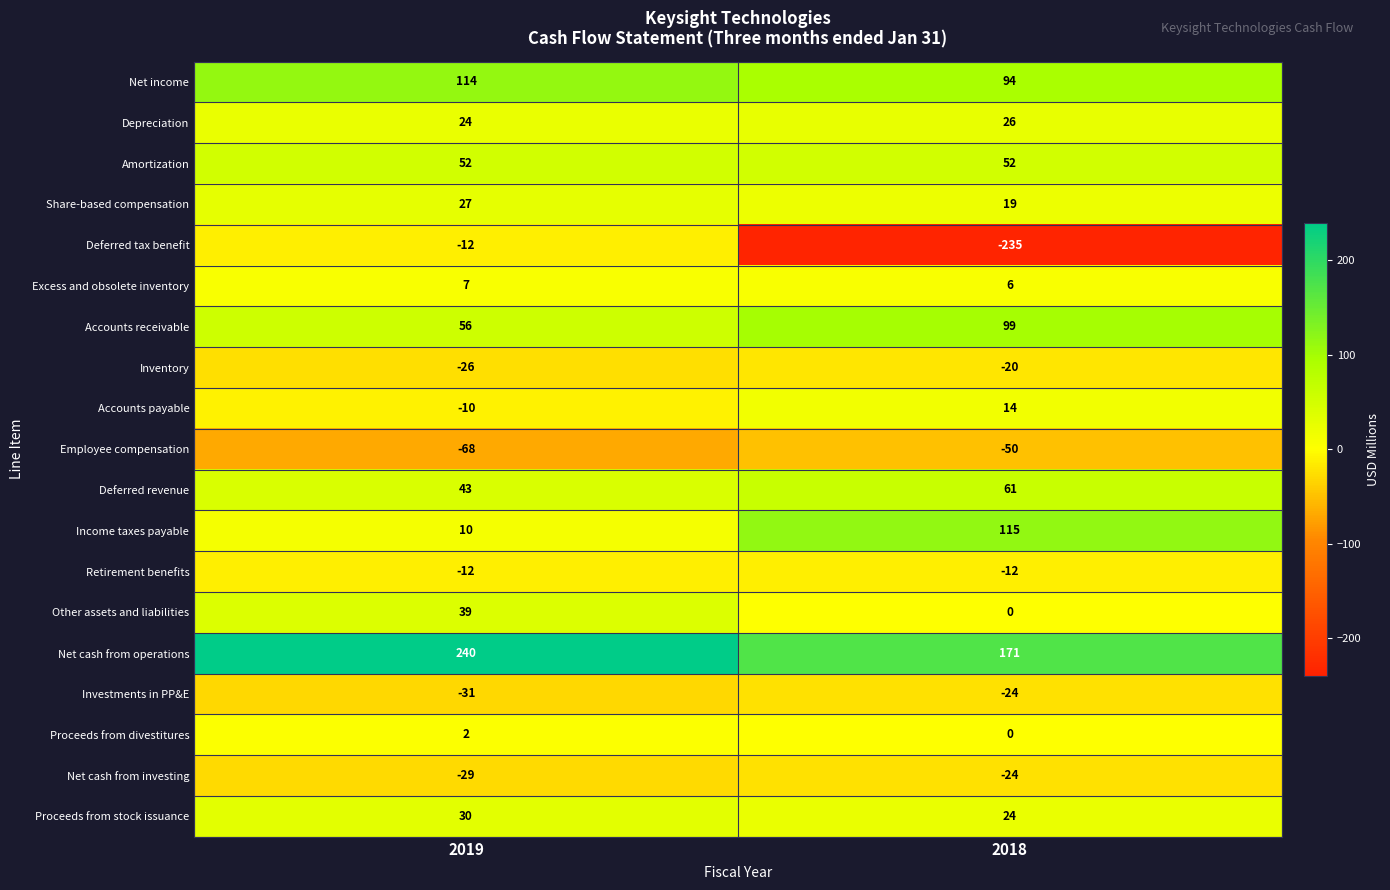

Which series has the widest spread of values?

Deferred tax benefit